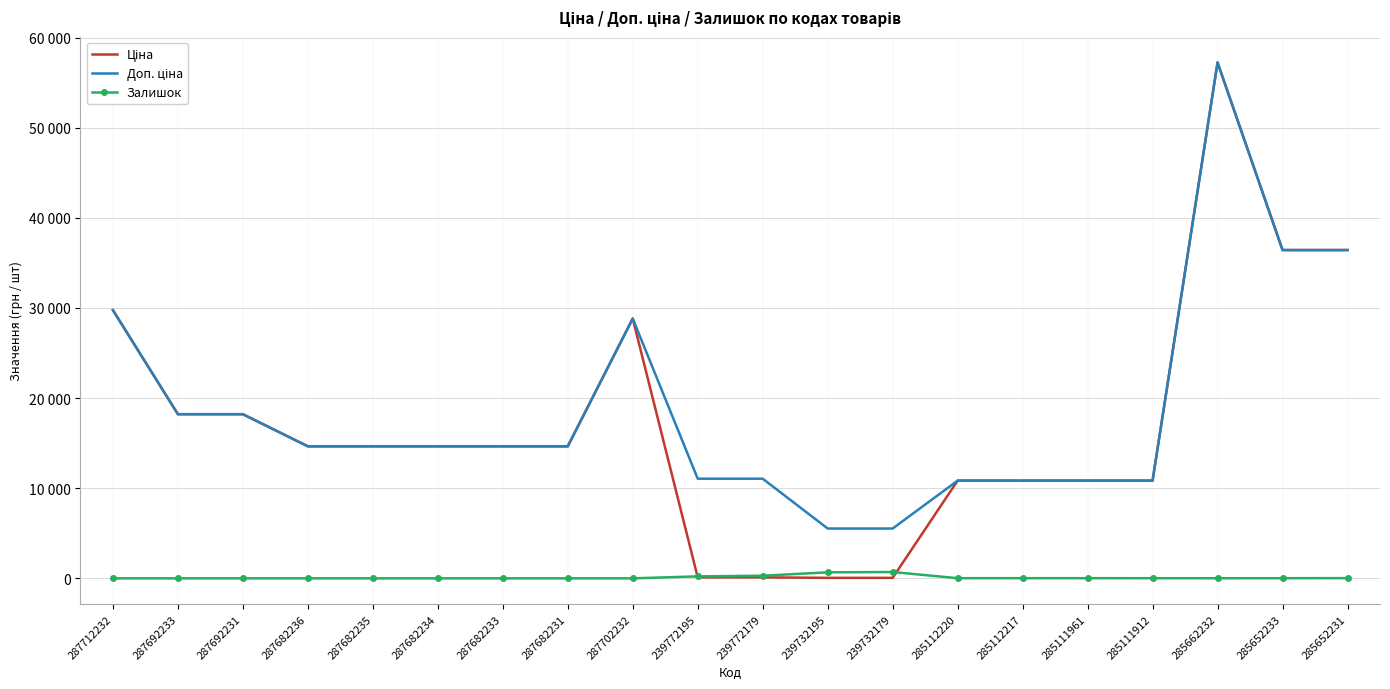

Reading right to left, what are all the values shown in this chart?

Ціна: 285652231=36424.0	285652233=36424.0	285662232=57235.5	285111912=10840.1	285111961=10840.1	285112217=10840.1	285112220=10840.1	239732179=55.3	239732195=55.3	239772179=110.5	239772195=110.5	287702232=28821.8	287682231=14649.6	287682233=14649.6	287682234=14649.6	287682235=14649.6	287682236=14649.6	287692231=18212.0	287692233=18212.0	287712232=29761.5
Доп. ціна: 285652231=36424.0	285652233=36424.0	285662232=57235.5	285111912=10840.1	285111961=10840.1	285112217=10840.1	285112220=10840.1	239732179=5528.0	239732195=5528.0	239772179=11055.0	239772195=11055.0	287702232=28821.8	287682231=14649.6	287682233=14649.6	287682234=14649.6	287682235=14649.6	287682236=14649.6	287692231=18212.0	287692233=18212.0	287712232=29761.5
Залишок: 285652231=24.0	285652233=15.0	285662232=13.0	285111912=15.0	285111961=17.0	285112217=17.0	285112220=17.0	239732179=702.0	239732195=670.0	239772179=290.0	239772195=218.0	287702232=0.0	287682231=0.0	287682233=0.0	287682234=0.0	287682235=0.0	287682236=0.0	287692231=0.0	287692233=0.0	287712232=0.0